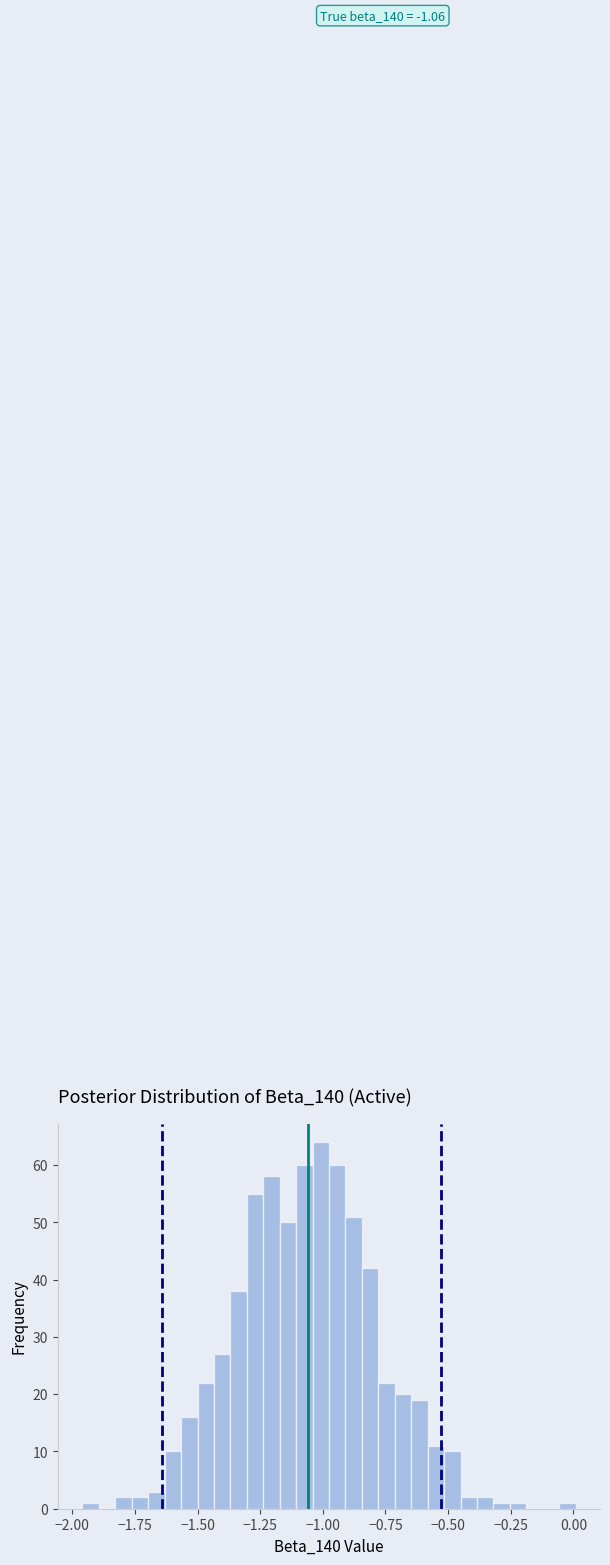

Around what value on the x-axis is the tallest bar? Give the approximate position of its centre, as read against the axis.

-1.00